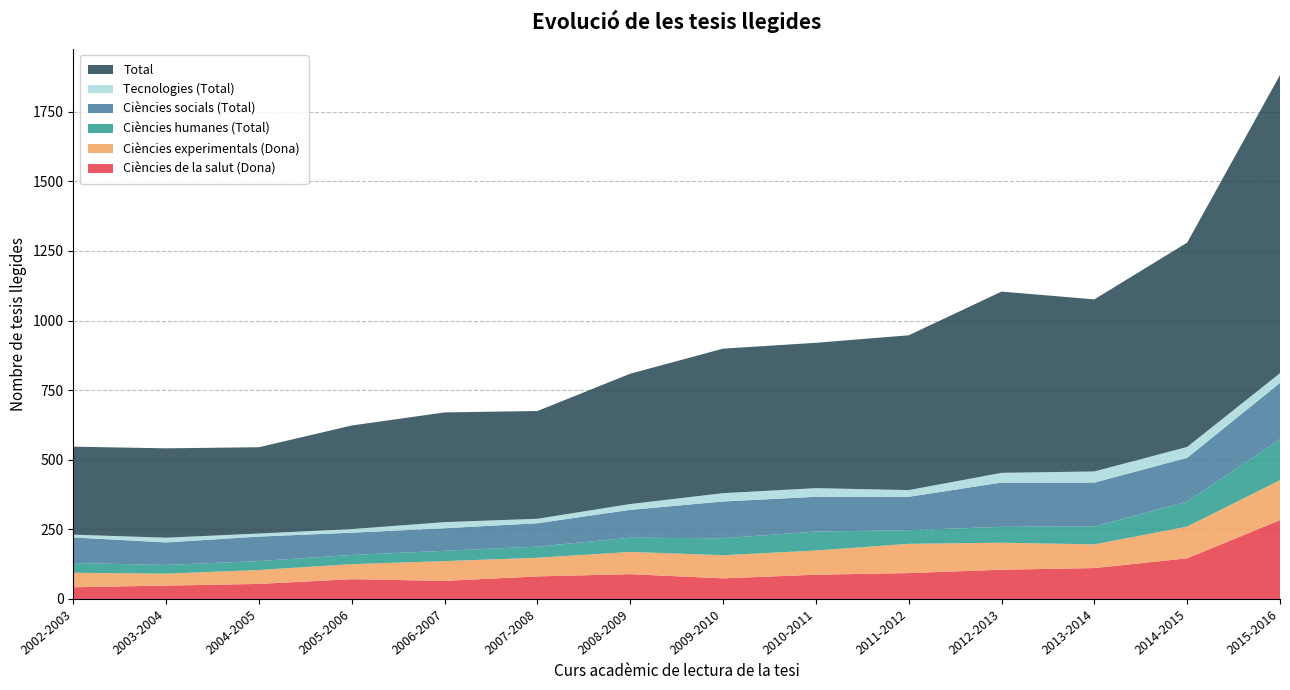

What is the minimum value for Ciències de la salut (Dona)?

42